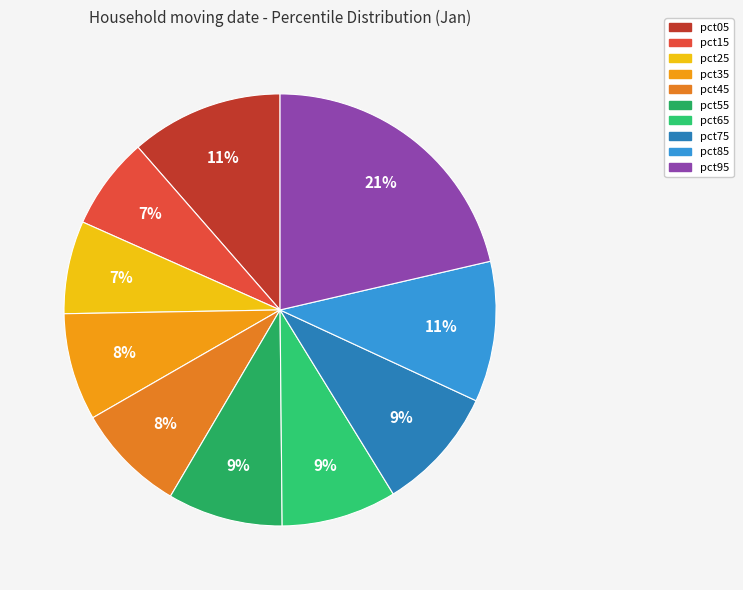

To the nearest percent, what percentage of the pie is pct25?

7%